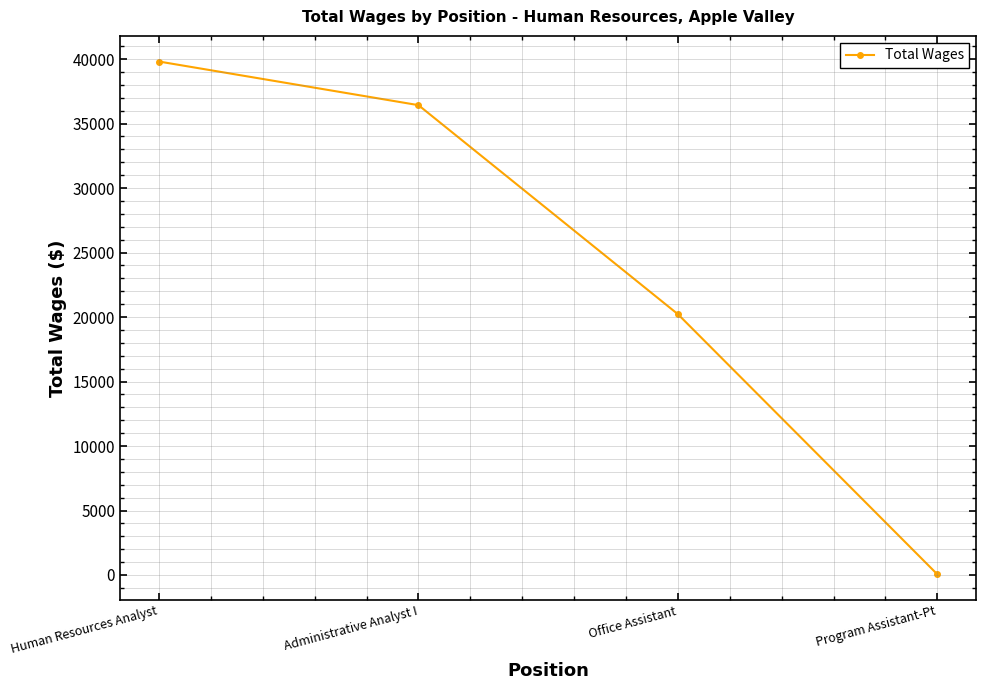

True or false: the data shows 13091 at Human Resources Analyst.

False